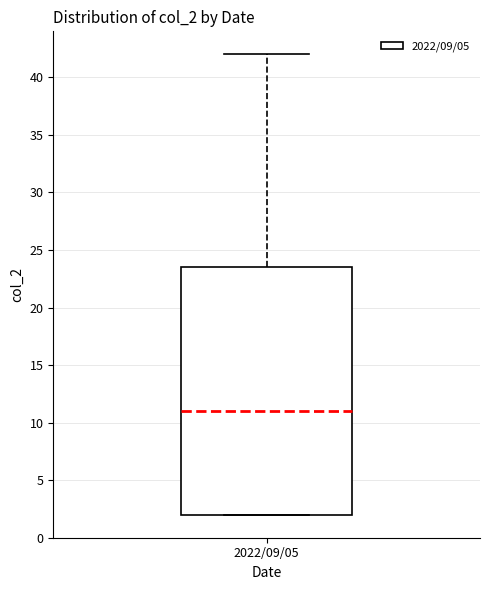

Transcribe this box plot: give where the median line is, the range the box spans, and where the two whiskers end, as read against the y-axis. The values are not printed on the chart, so give them approximately, as read against the axis.

median 11.0, box 2.0 to 23.5, whiskers 2.0 to 42.0